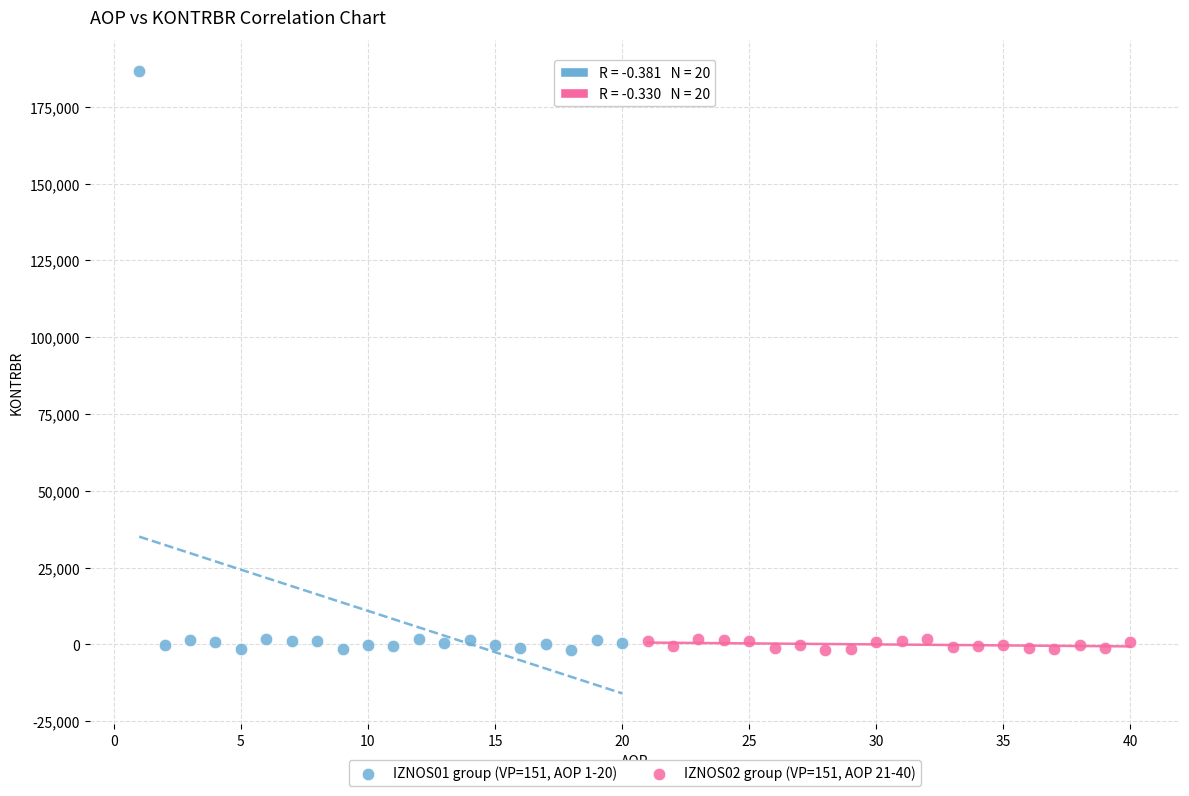

Which series contains the highest Y value?

IZNOS01 group (VP=151, AOP 1-20)